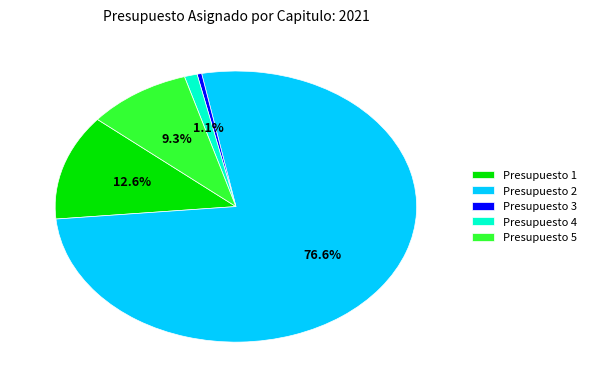

Which slice is the smallest?

Presupuesto 3